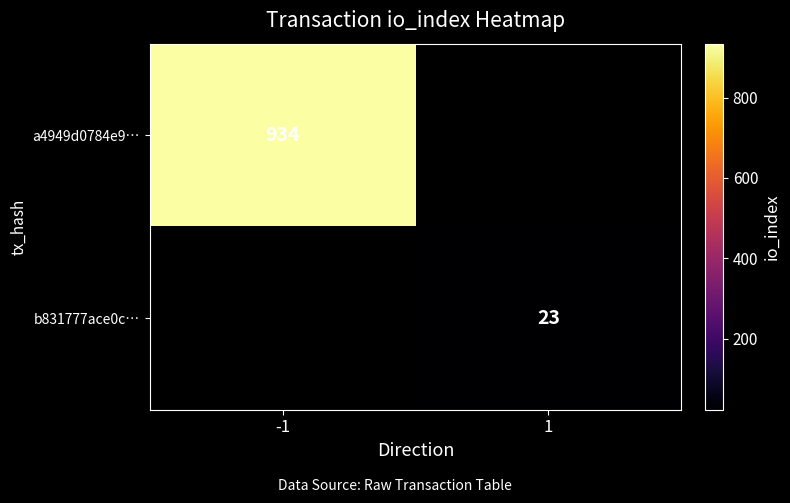

True or false: b831777ace0c… has a value of 23 at 1.

True